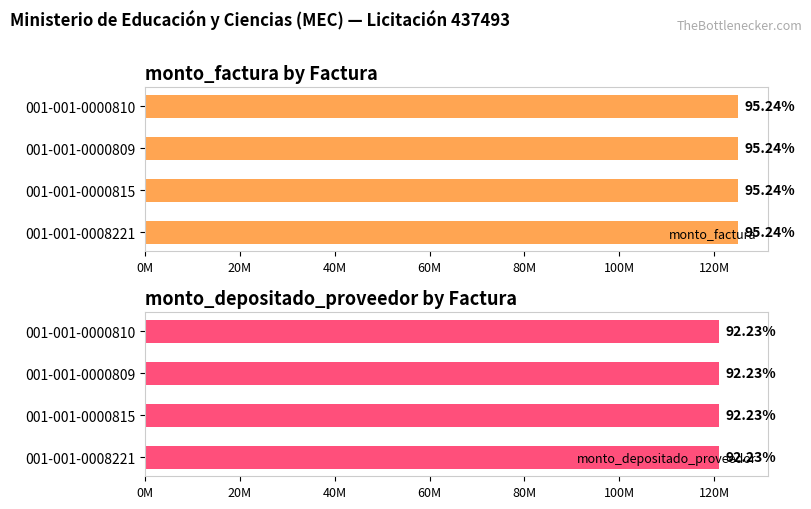

Is it true that monto_factura equals 186584303 at 001-001-0000815?

False